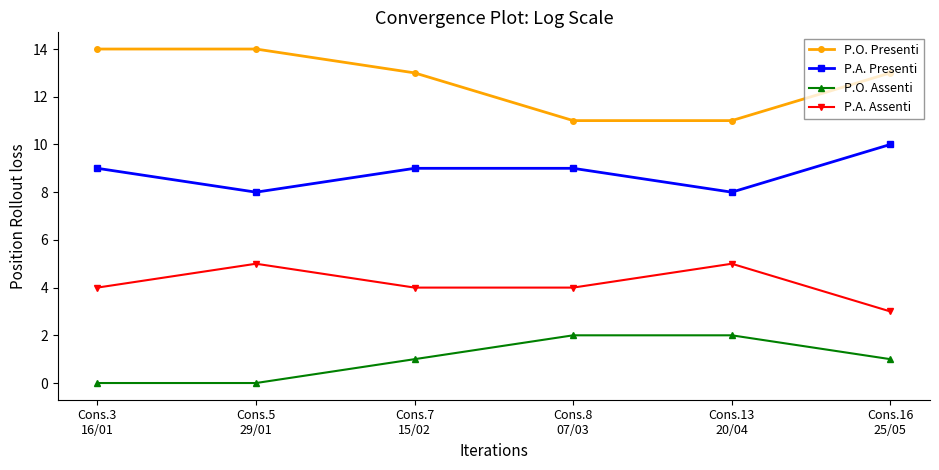

True or false: P.O. Assenti and P.O. Presenti cross at least once.

False